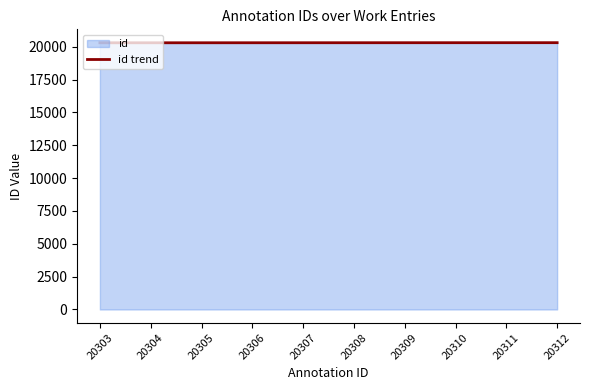

What is the sum of the values at 20312 and 20307?

40619